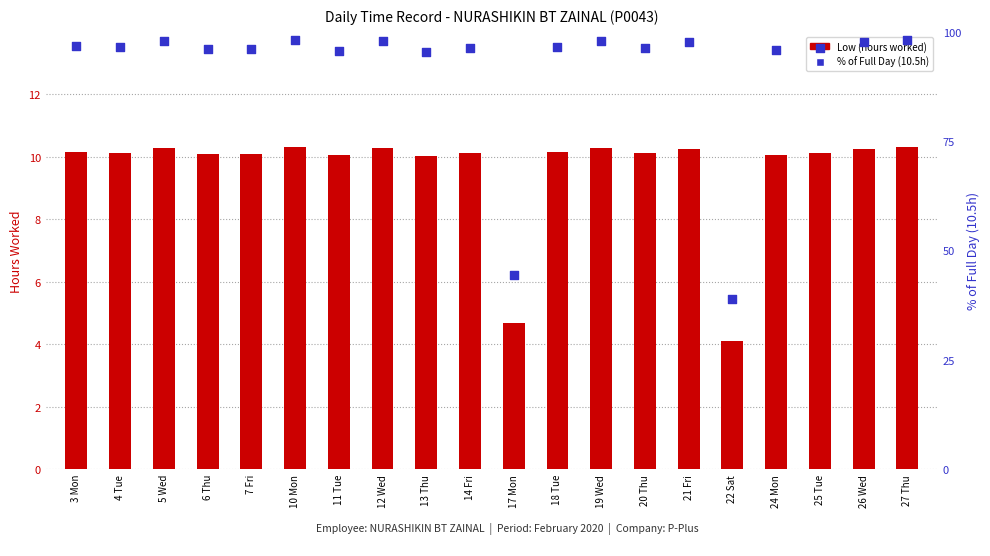

What is the total value across all series at 21 Fri?

108.0